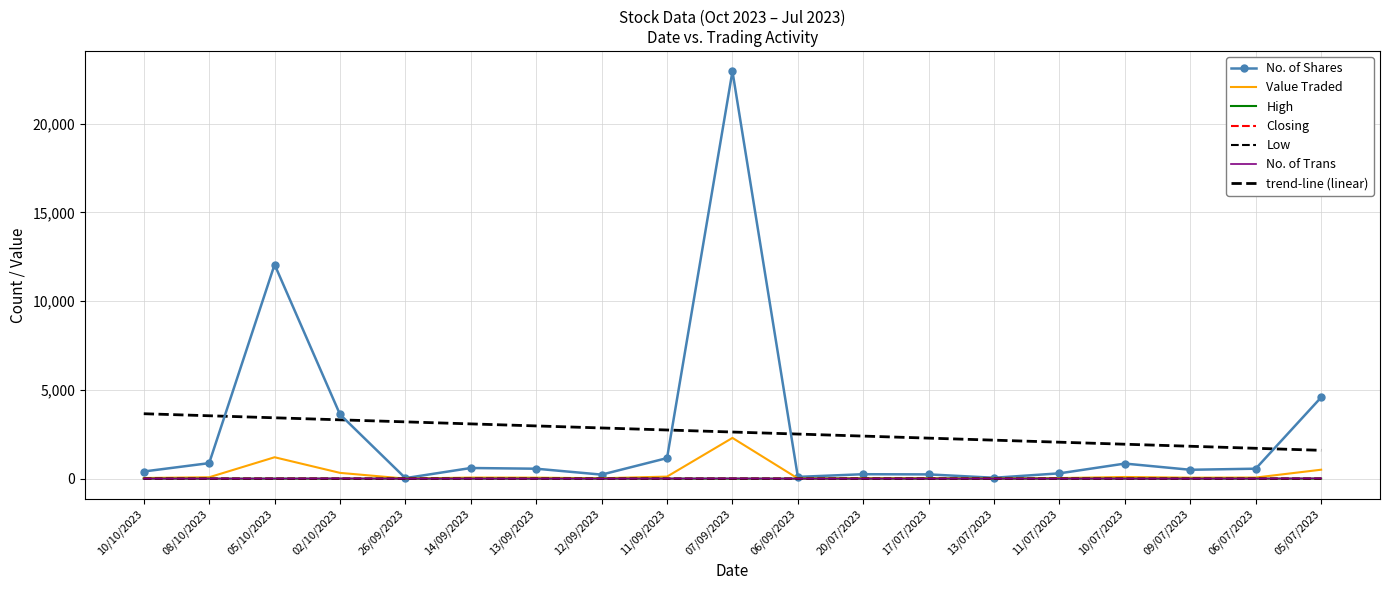

Rank the series at 05/07/2023 from highest to lowest value.

No. of Shares, Value Traded, No. of Trans, High, Closing, Low